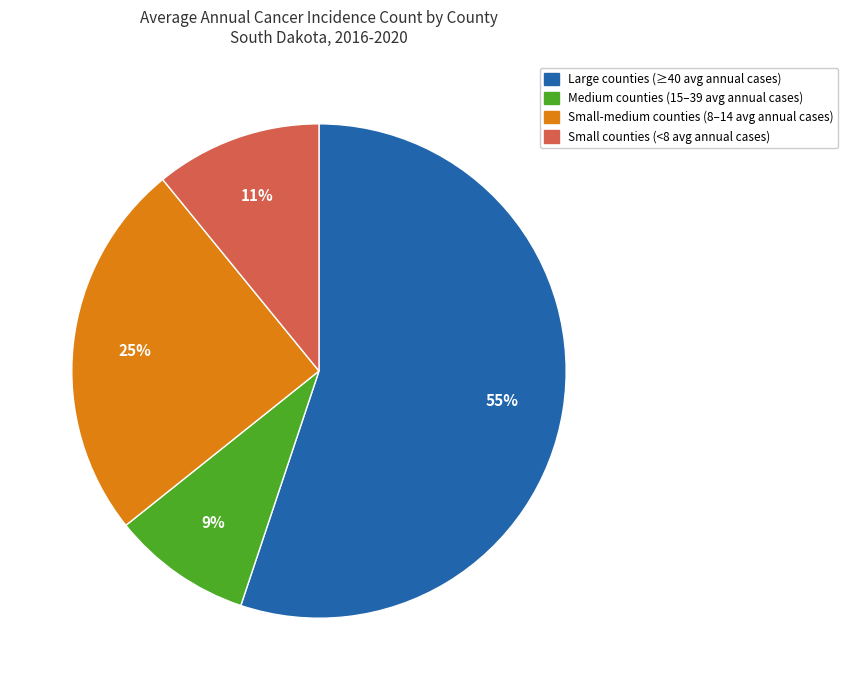

Count the number of slices in the pie.

4